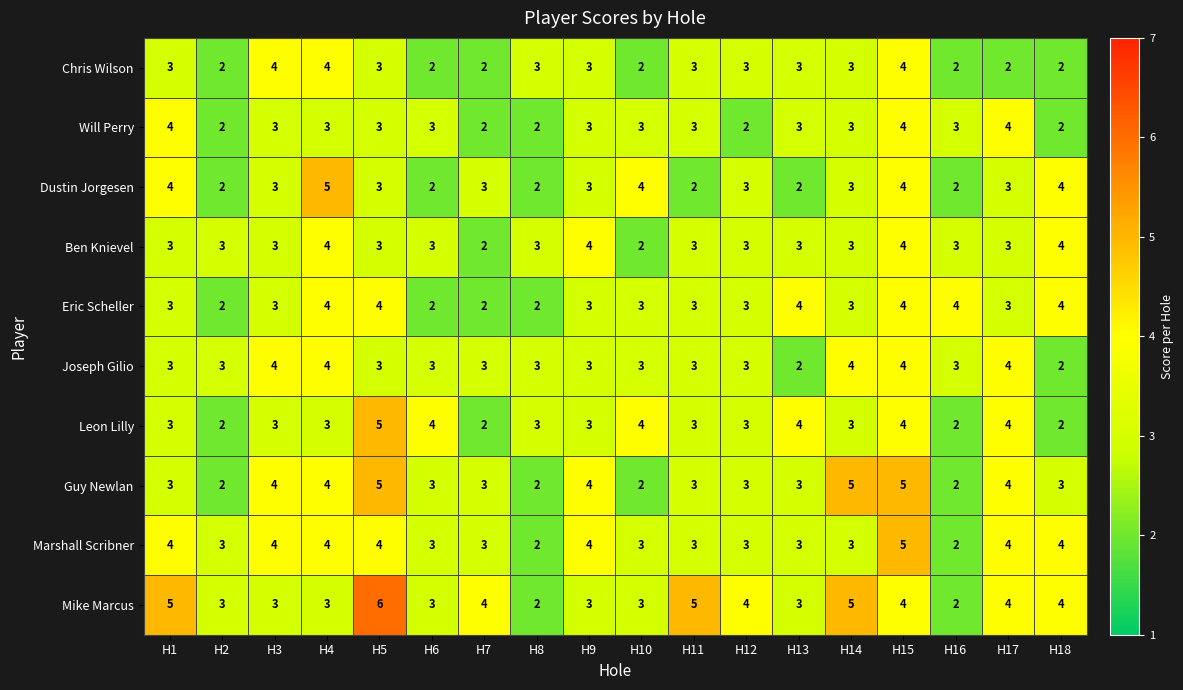

Is it true that Marshall Scribner equals 4 at H3?

True